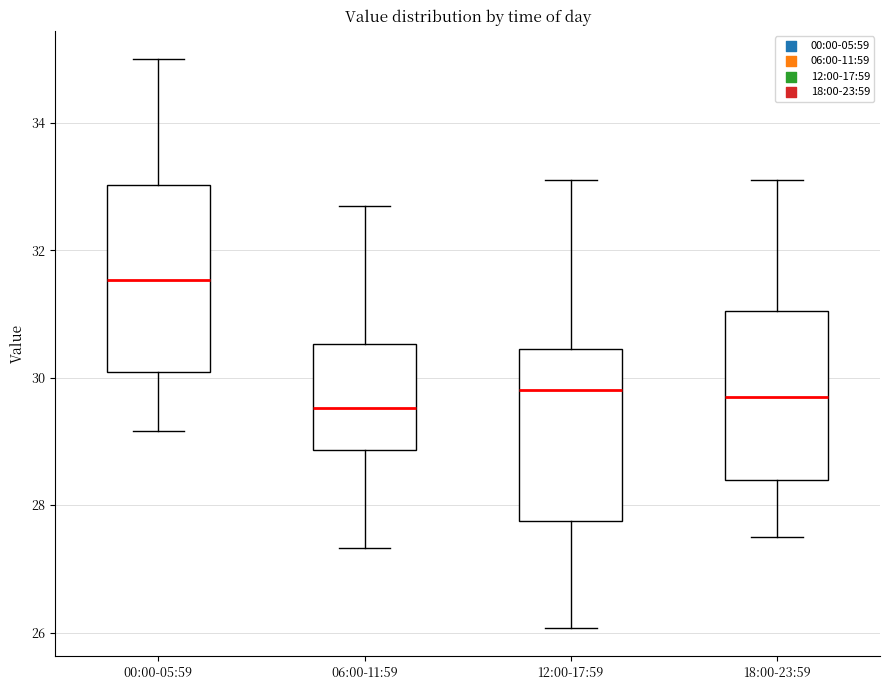

Reading left to right, read every box against the y-axis: the position of its median line, the range the box covers, and the ends of its whiskers. The values are not printed on the chart, so give them approximately, as read against the axis.

00:00-05:59: median 31.6, box 30.0 to 33.0, whiskers 29.2 to 35.0
06:00-11:59: median 29.6, box 28.8 to 30.6, whiskers 27.4 to 32.8
12:00-17:59: median 29.8, box 27.8 to 30.4, whiskers 26.0 to 33.2
18:00-23:59: median 29.8, box 28.4 to 31.0, whiskers 27.6 to 33.2